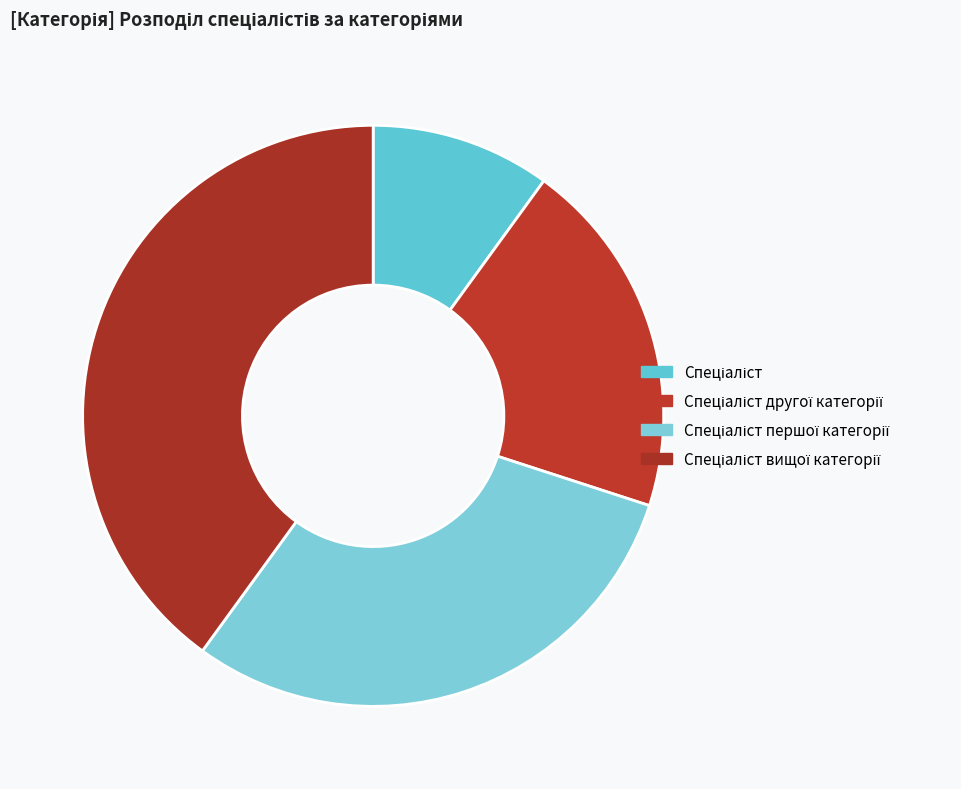

Rank the categories by value from lowest to highest.

Спеціаліст, Спеціаліст другої категорії, Спеціаліст першої категорії, Спеціаліст вищої категорії